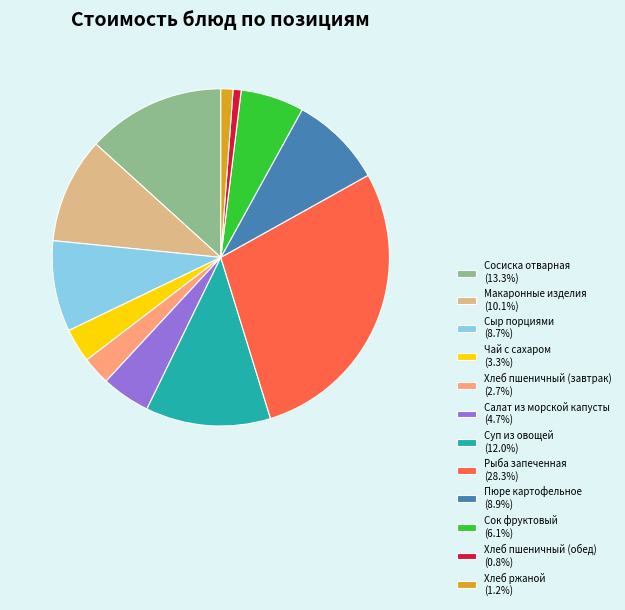

Is the sum of Салат из морской капусты (4.7%) and Хлеб пшеничный (завтрак) (2.7%) greater than half?

No